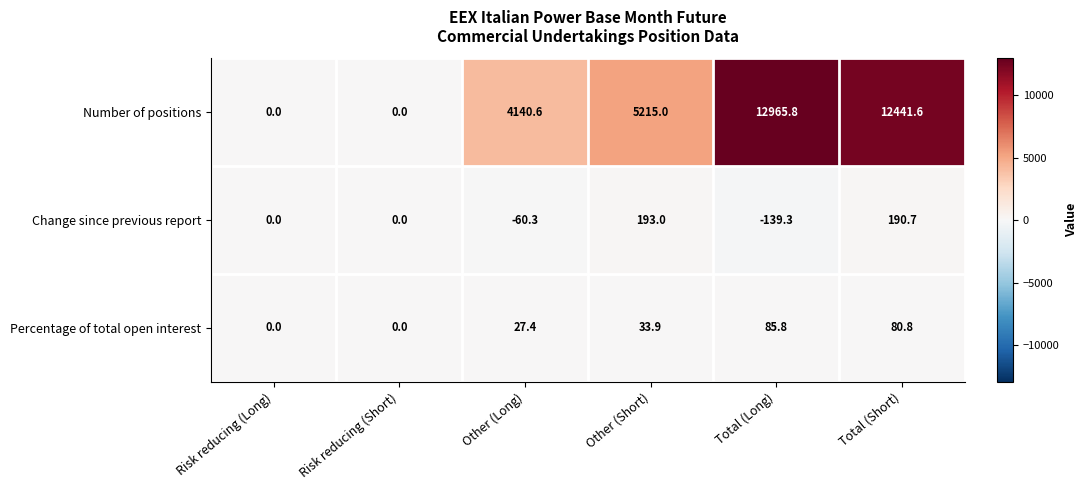

Where is Percentage of total open interest nearest to the value 42?

Other (Short)